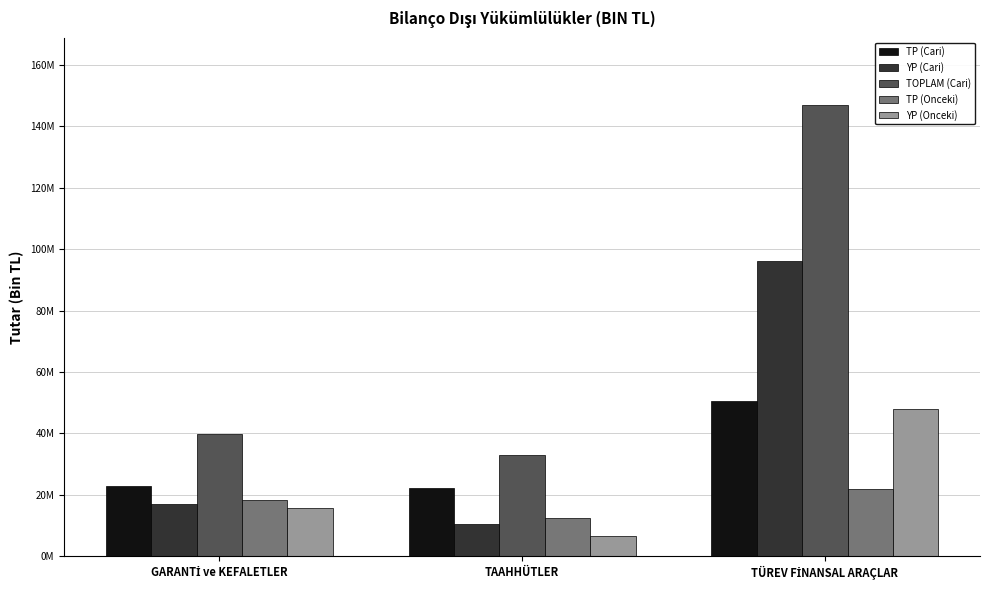

What is the difference between the second highest and minimum values in the TP (Cari) series?

475307